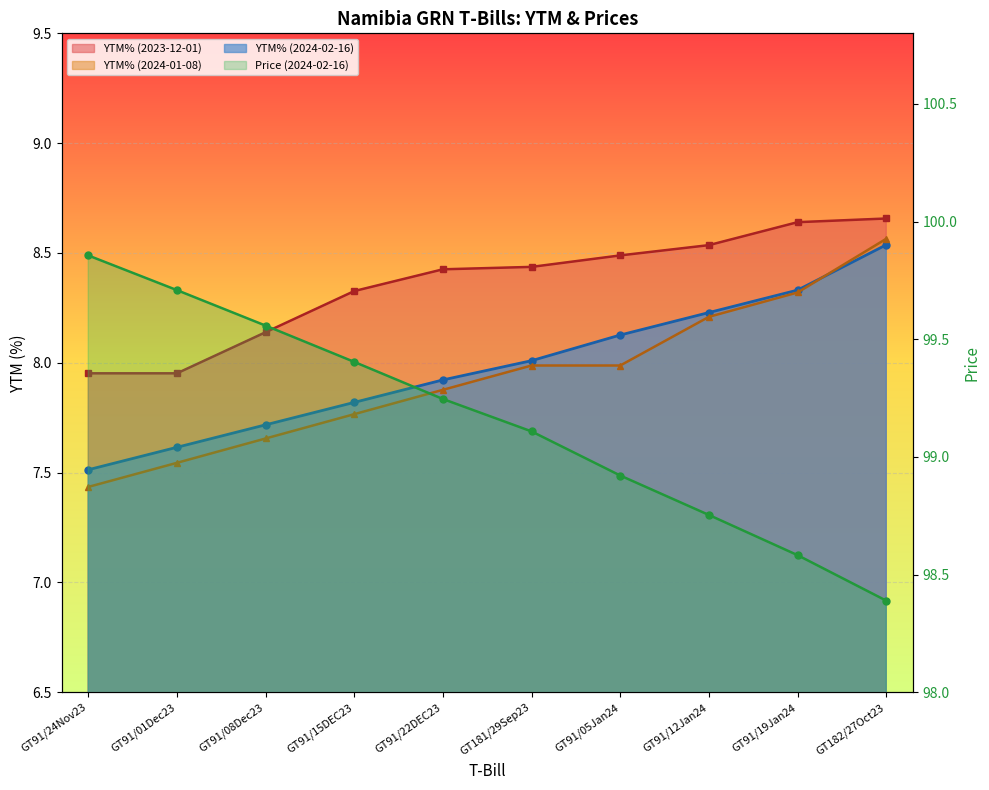

Is the value of YTM% (2024-01-08) at GT91/01Dec23 greater than the value of YTM% (2023-12-01) at GT91/05Jan24?

No